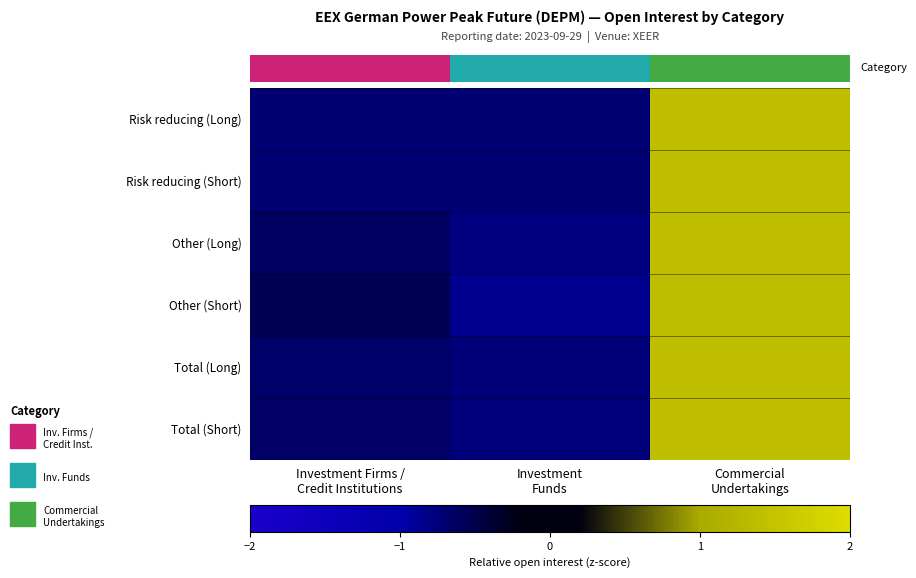

What is the maximum value shown in the chart?

1.4